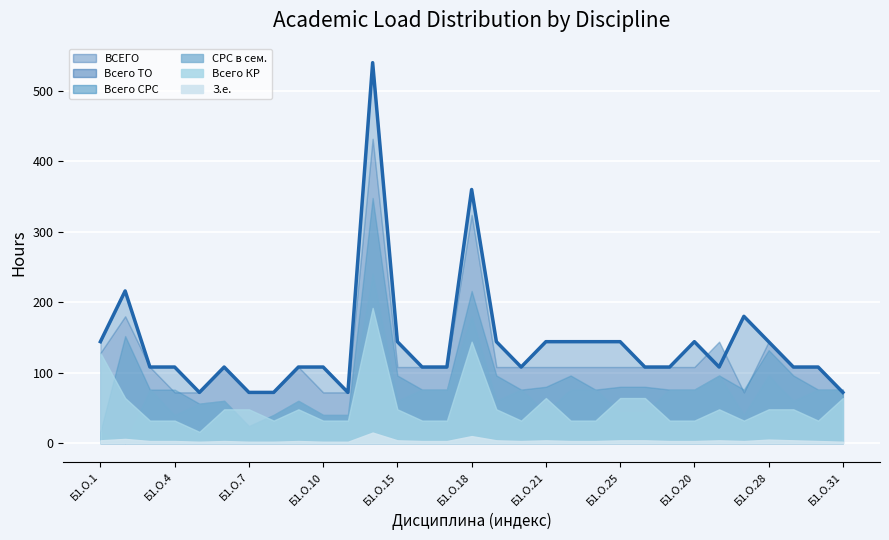

Rank the series by their maximum value, from lowest to highest.

З.е., Всего КР, СРС в сем., Всего СРС, Всего ТО, ВСЕГО